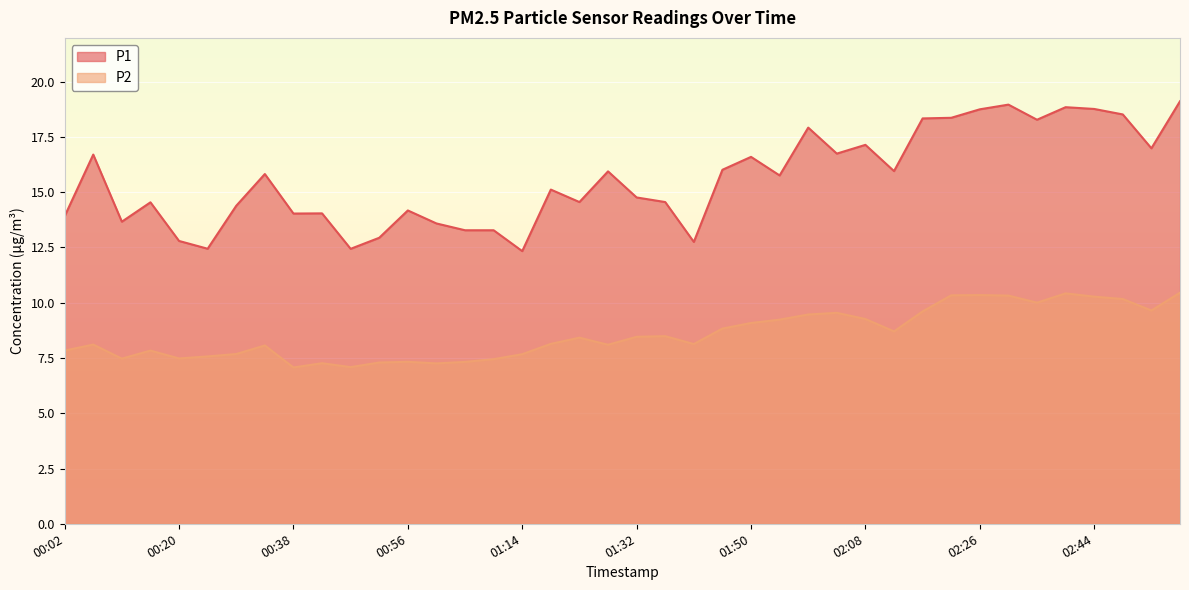

Reading right to left, extract all data points from this chart.

P1: 19.1	17.0	18.5	18.8	18.8	18.3	19.0	18.8	18.4	18.3	16.0	17.1	16.7	17.9	15.8	16.6	16.0	12.8	14.6	14.8	15.9	14.6	15.1	12.3	13.3	13.3	13.6	14.2	12.9	12.4	14.0	14.0	15.8	14.4	12.4	12.8	14.5	13.7	16.7	13.9
P2: 10.5	9.6	10.2	10.3	10.4	10.0	10.3	10.3	10.3	9.6	8.7	9.3	9.5	9.5	9.2	9.1	8.8	8.1	8.5	8.5	8.1	8.4	8.1	7.7	7.4	7.3	7.3	7.3	7.3	7.1	7.3	7.1	8.1	7.7	7.6	7.5	7.8	7.5	8.1	7.8